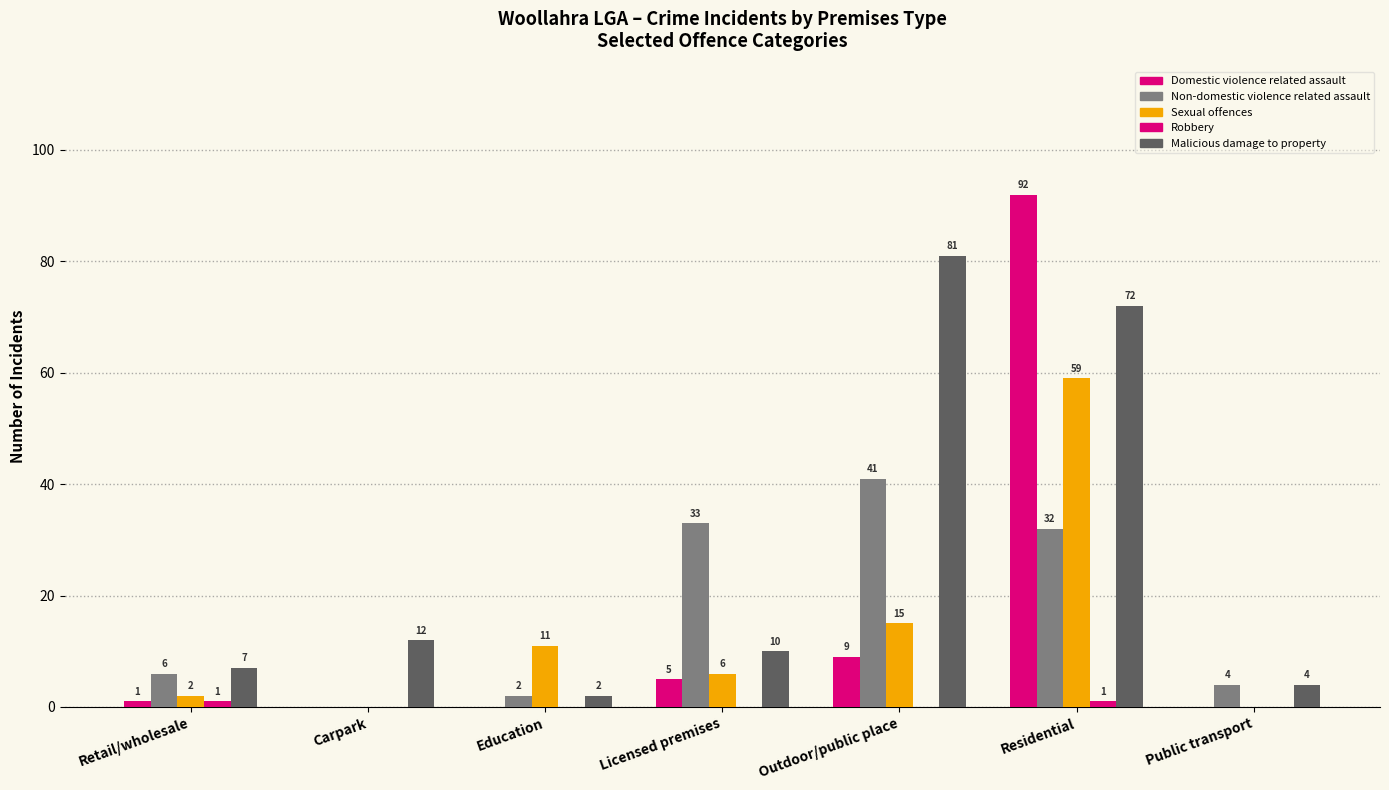

How many series are shown in this chart?

5